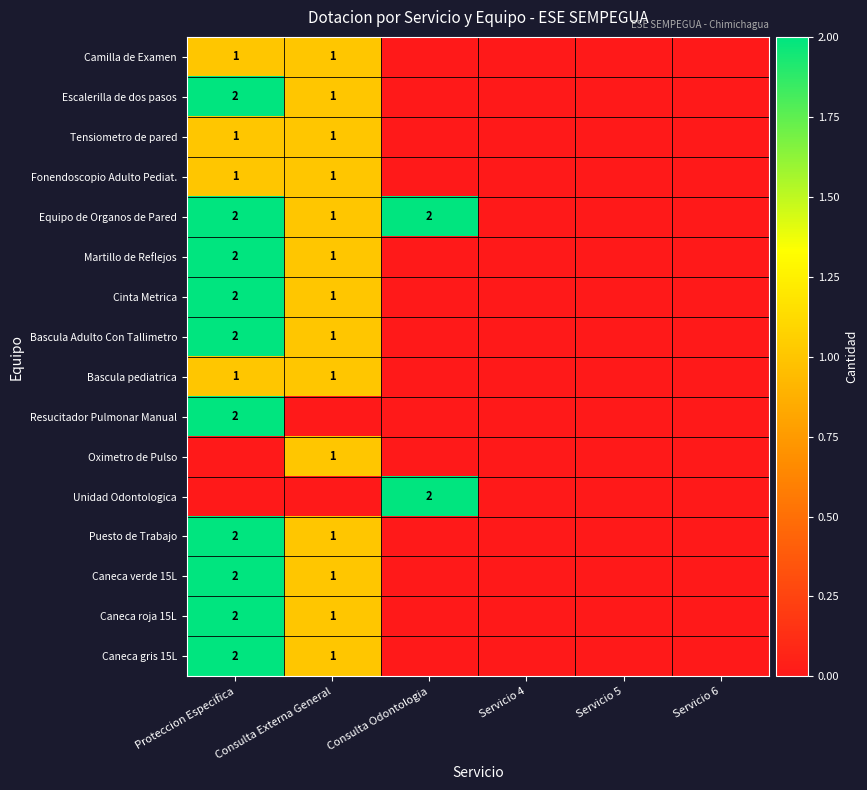

Is it true that Martillo de Reflejos equals 0 at Consulta Externa General?

False